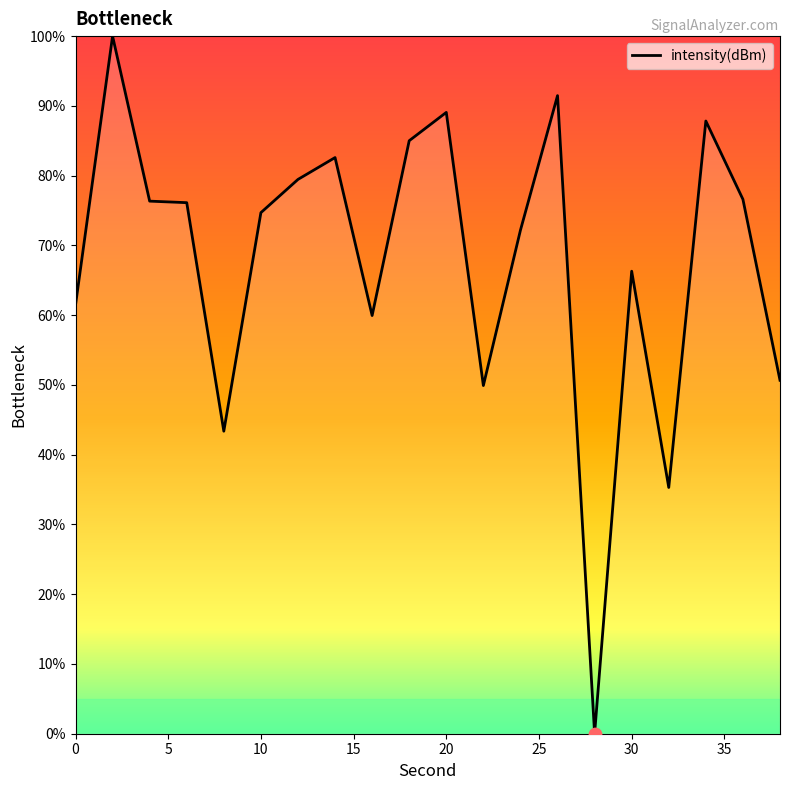

What is the difference between the maximum and minimum values?

100.0